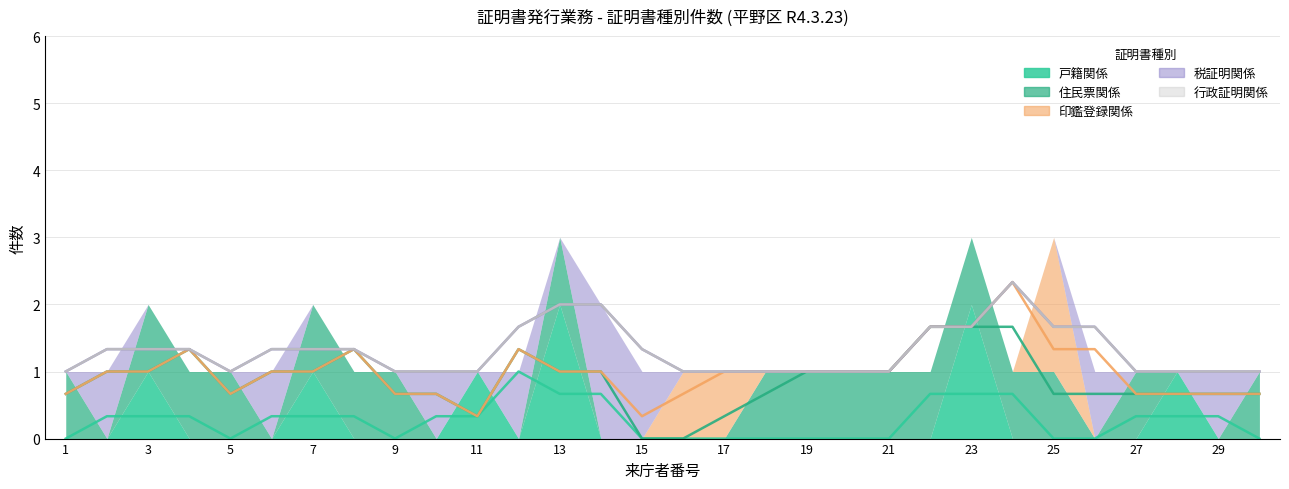

Which series has the widest spread of values?

戸籍関係